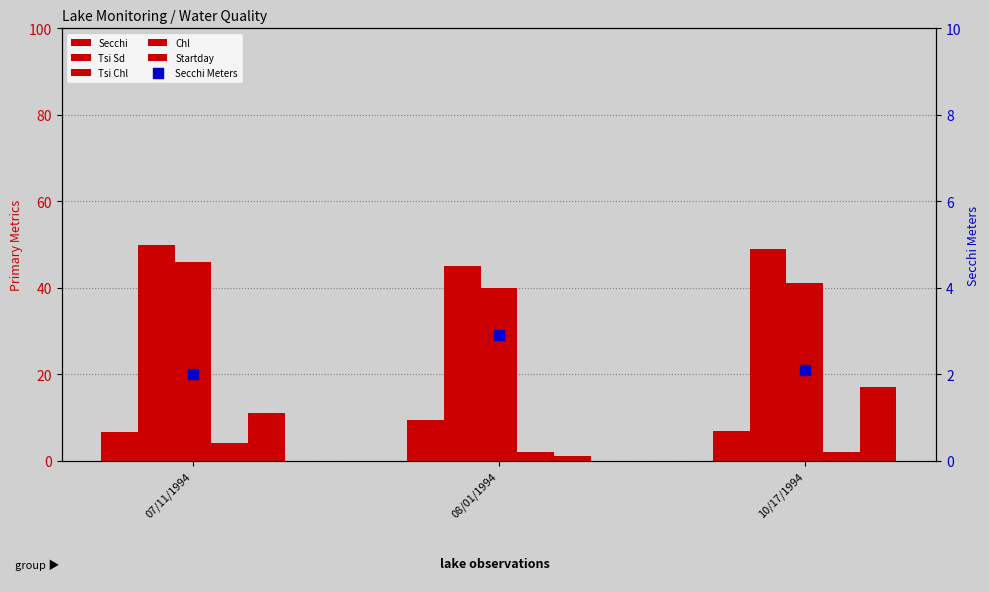

At which category is the sum across all series the highest?

07/11/1994